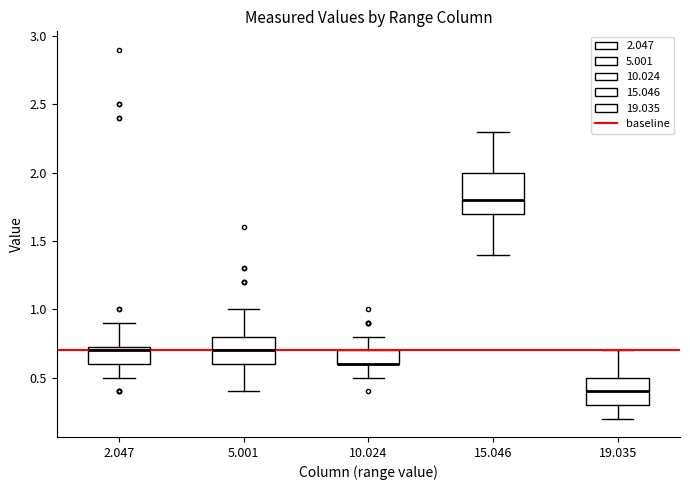

Reading left to right, read every box against the y-axis: the position of its median line, the range the box covers, and the ends of its whiskers. The values are not printed on the chart, so give them approximately, as read against the axis.

2.047: median 0.70, box 0.60 to 0.75, whiskers 0.50 to 0.90
5.001: median 0.70, box 0.60 to 0.80, whiskers 0.40 to 1.00
10.024: median 0.60 (drawn on the box's lower edge), box 0.60 to 0.70, whiskers 0.50 to 0.80
15.046: median 1.80, box 1.70 to 2.00, whiskers 1.40 to 2.30
19.035: median 0.40, box 0.30 to 0.50, whiskers 0.20 to 0.70